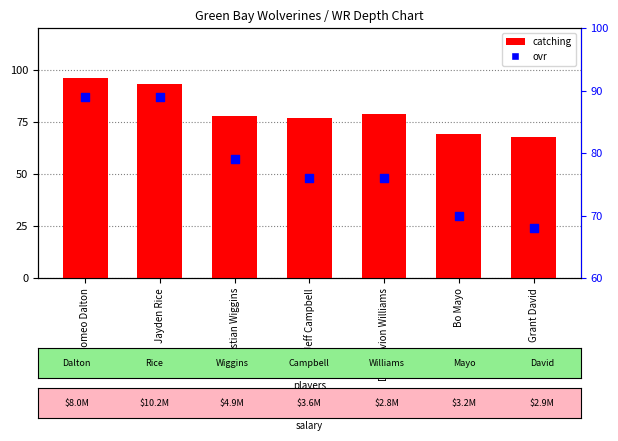

At which category is the sum across all series the highest?

Romeo Dalton